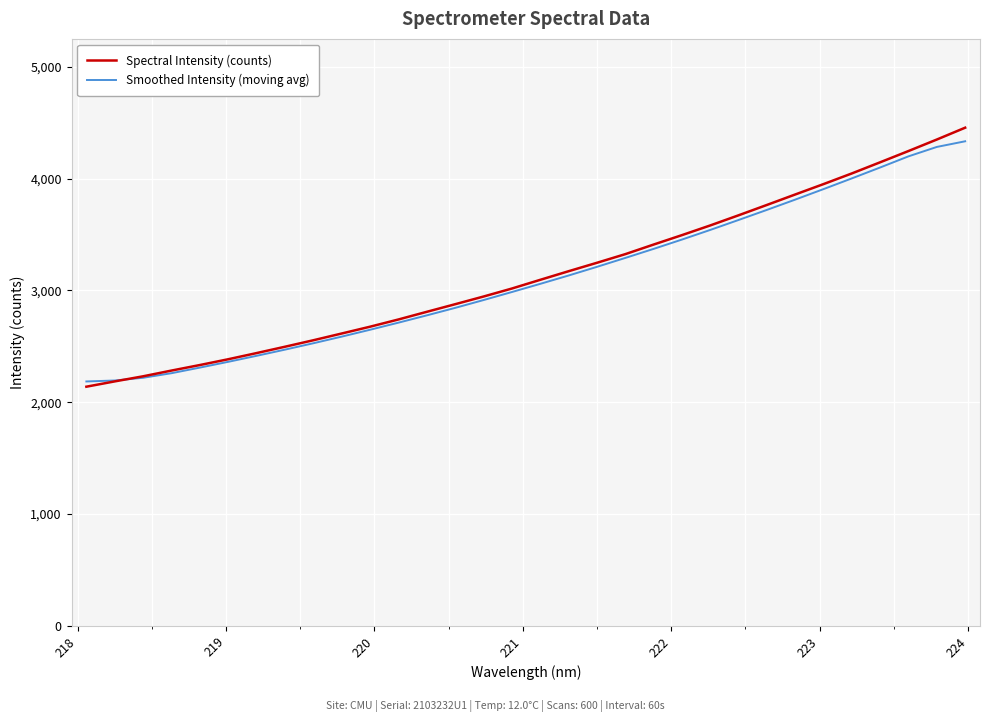

How many intersections are there between Smoothed Intensity (moving avg) and Spectral Intensity (counts)?

1